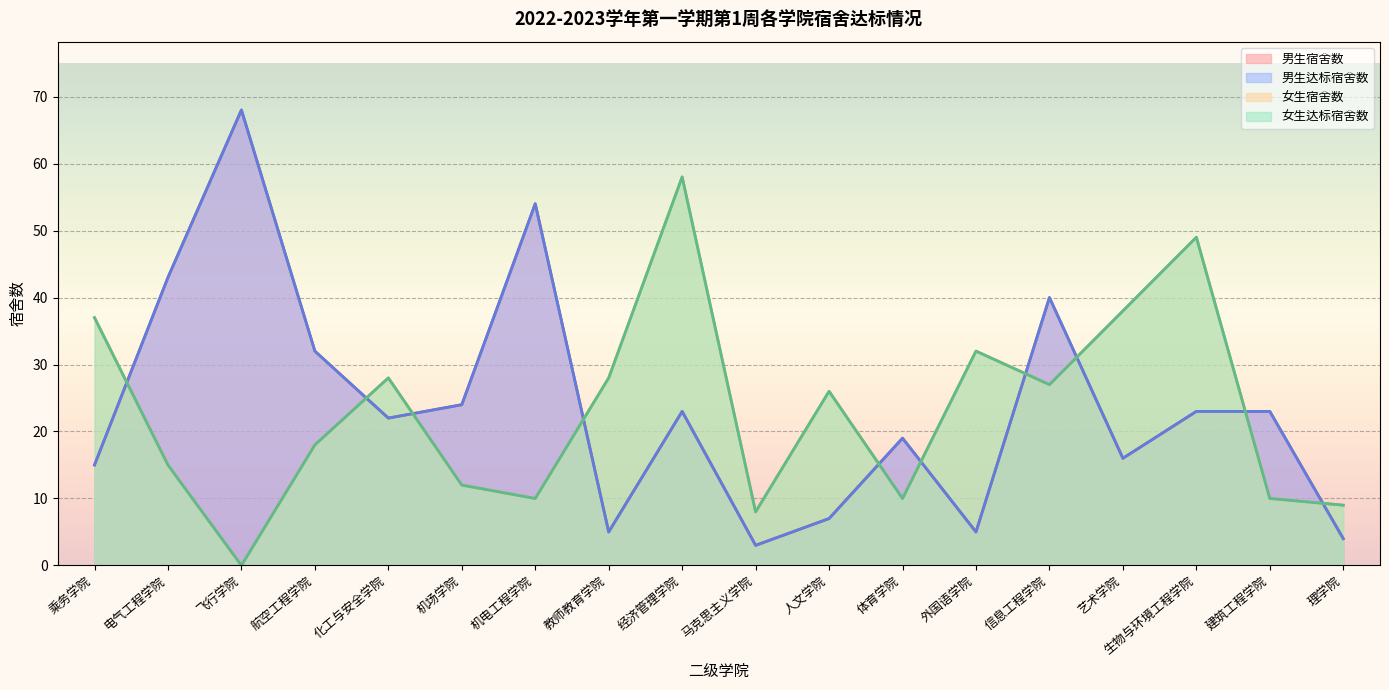

Rank the series by their maximum value, from lowest to highest.

女生宿舍数, 女生达标宿舍数, 男生宿舍数, 男生达标宿舍数